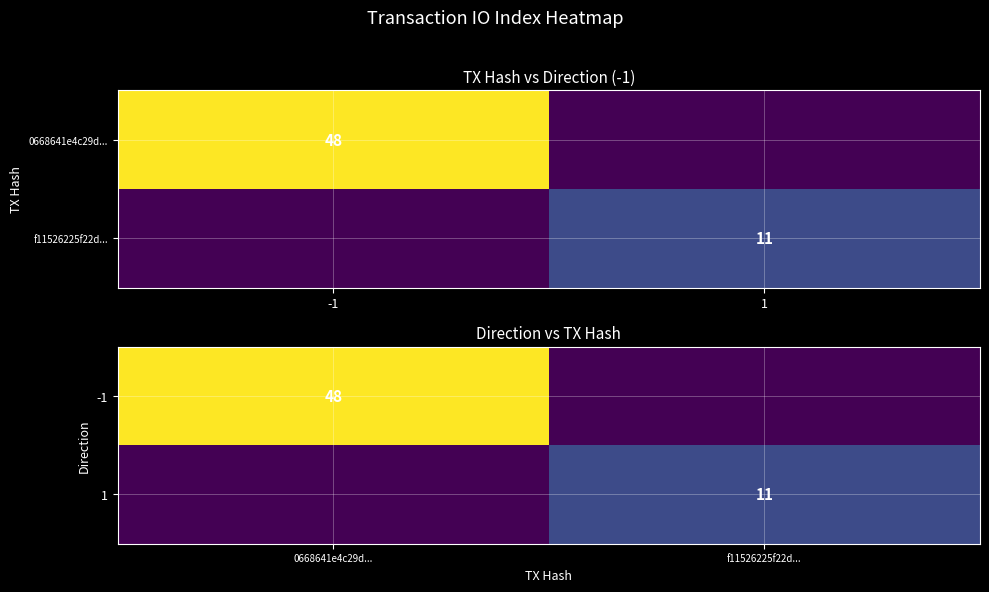

At which category does the chart reach its minimum across all series?

f11526225f22d...